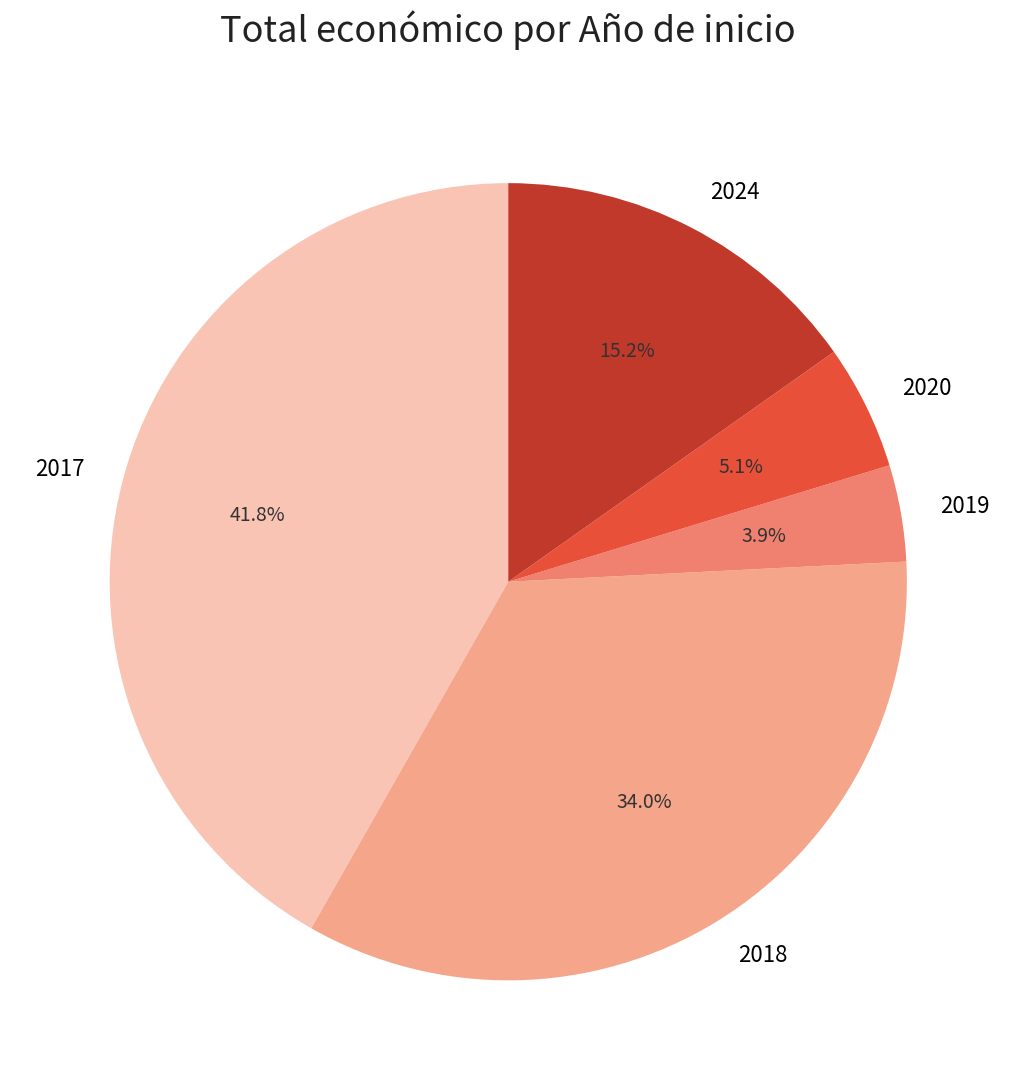

The 2017 slice represents 1% of the pie. True or false?

False